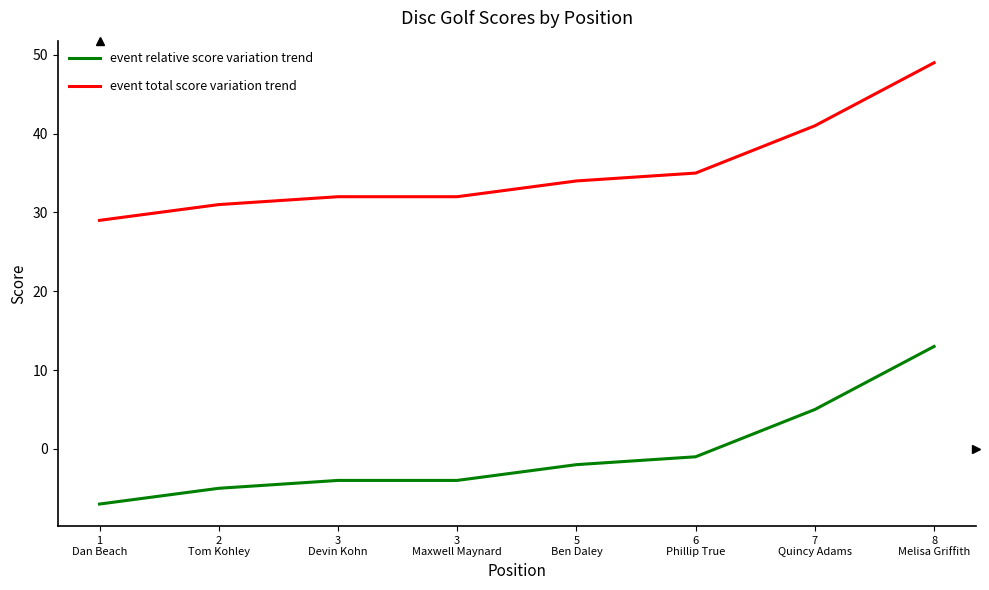

Does the chart display data point markers on the line(s)?

No